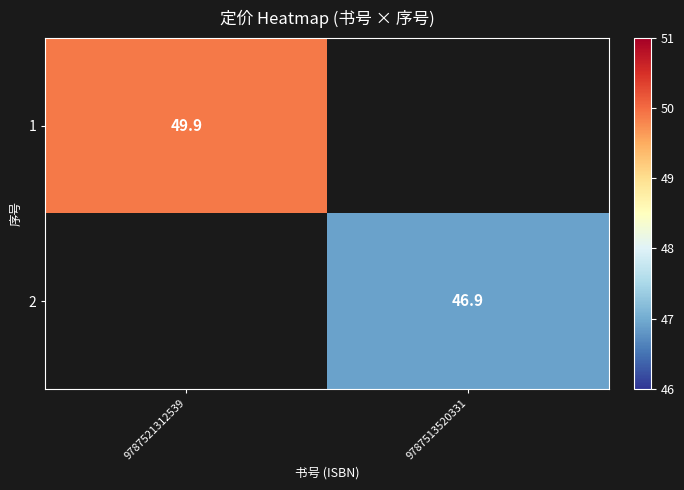

Is the value of 1 at 9787521312539 greater than the value of 2 at 9787513520331?

Yes